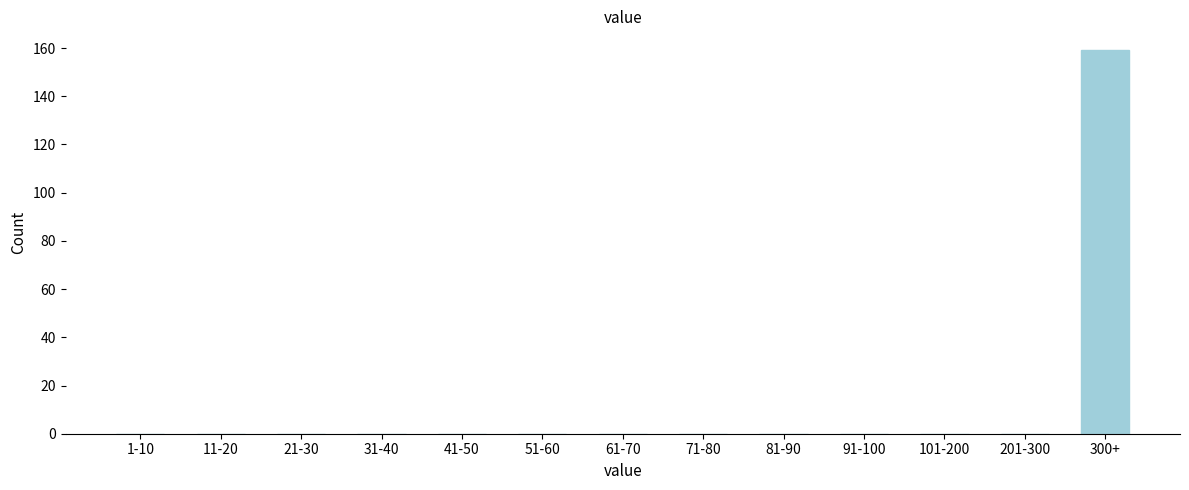

Reading left to right, transcribe all the data shown in this chart.

1-10=0	11-20=0	21-30=0	31-40=0	41-50=0	51-60=0	61-70=0	71-80=0	81-90=0	91-100=0	101-200=0	201-300=0	300+=159